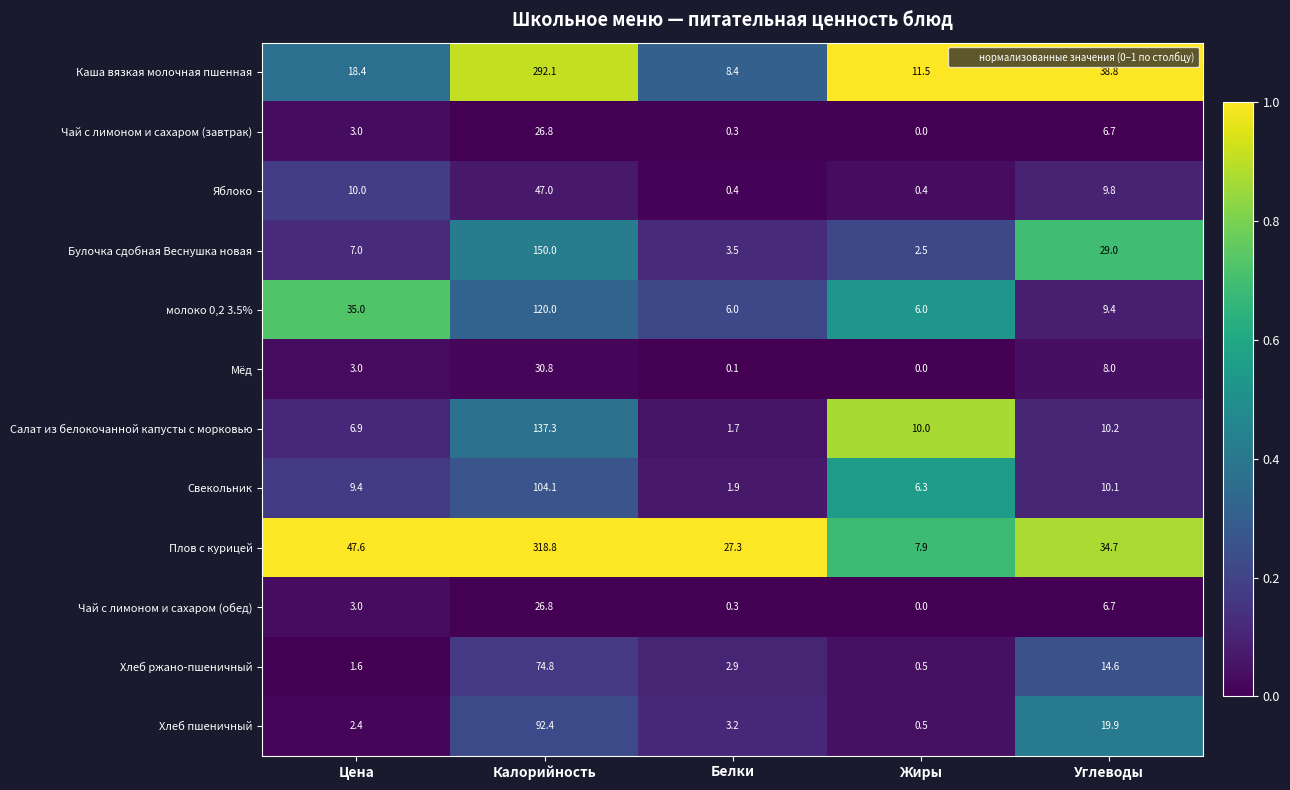

What is the sum of the Хлеб ржано-пшеничный values at Жиры and Калорийность?

75.3